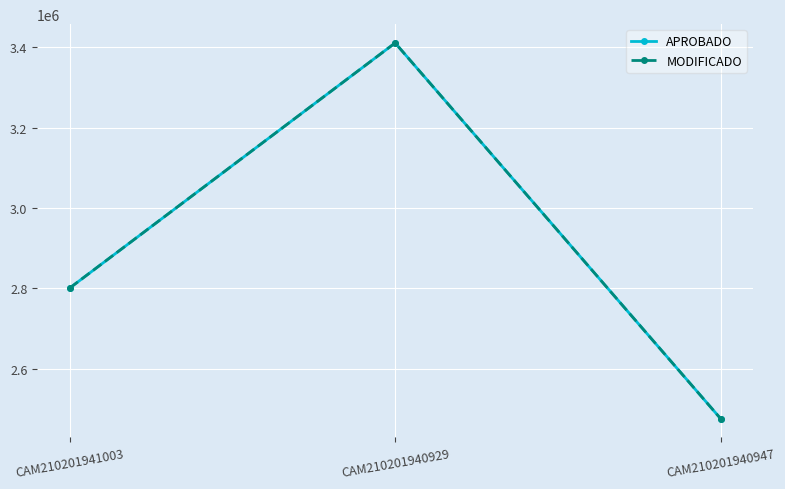

Reading left to right, transcribe all the data shown in this chart.

APROBADO: 2800393.1	3410567.0	2475370.5
MODIFICADO: 2800393.1	3410567.0	2475370.5